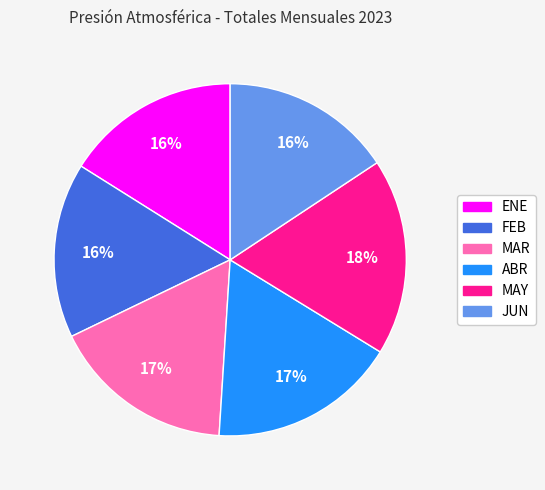

To the nearest percent, what is the combined percentage of MAR and MAY?

35%